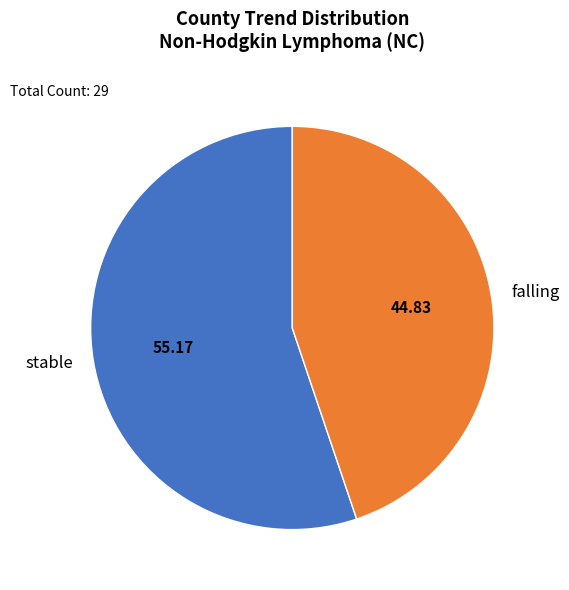

Which category has the smallest portion of the pie?

falling